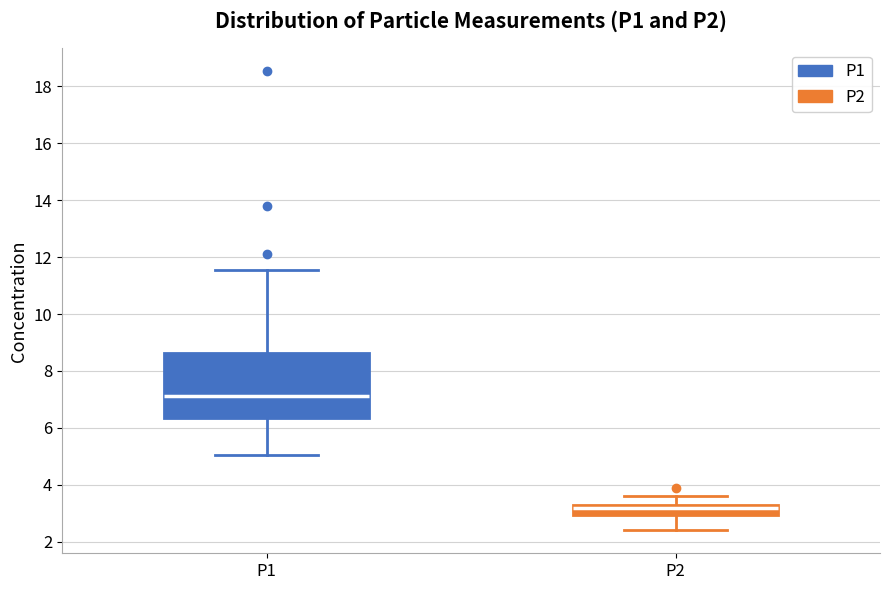

Which box's median line is the highest?

P1